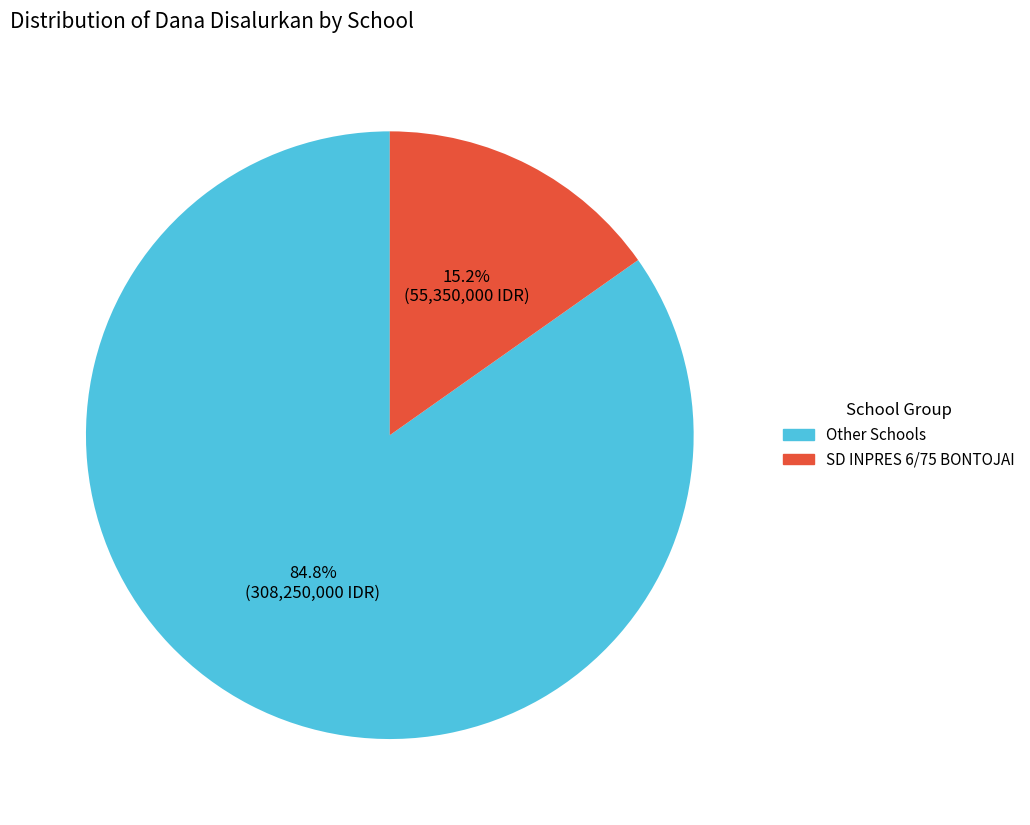

Is there any slice that represents more than half of the pie?

Yes